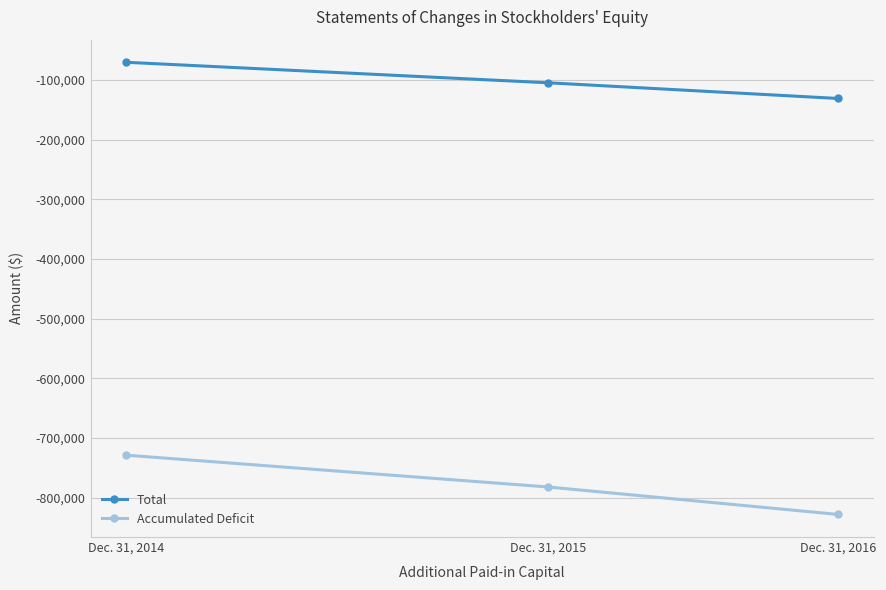

At Dec. 31, 2014, list the series in order from largest to smallest.

Total, Accumulated Deficit